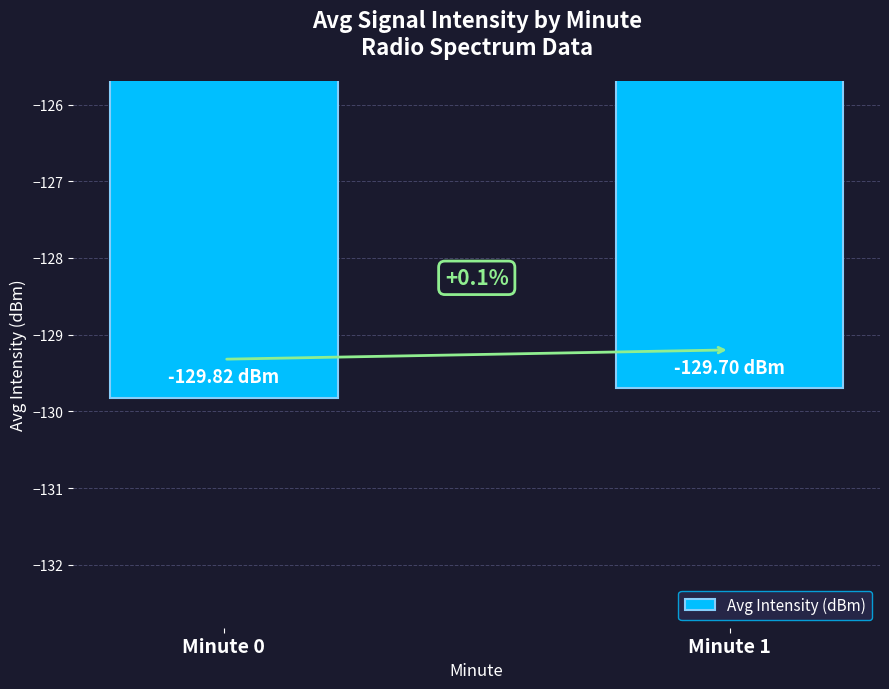

Where is the data nearest to the value -129?

Minute 1